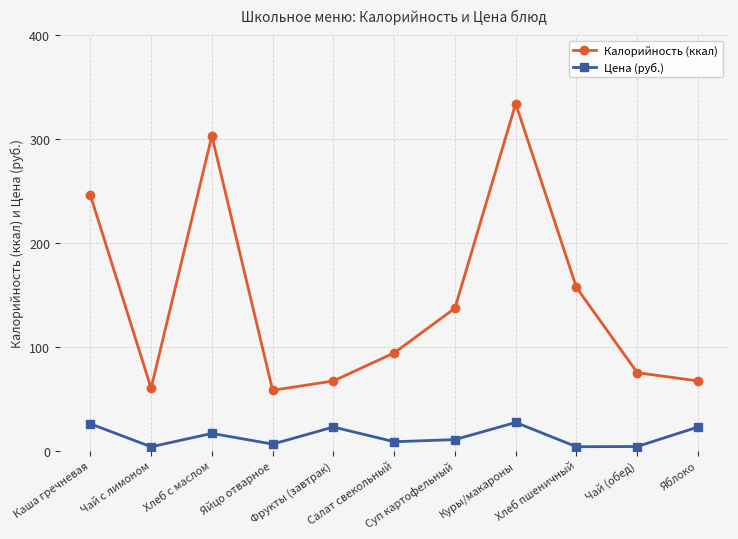

What are all the series names shown in the legend?

Калорийность (ккал), Цена (руб.)